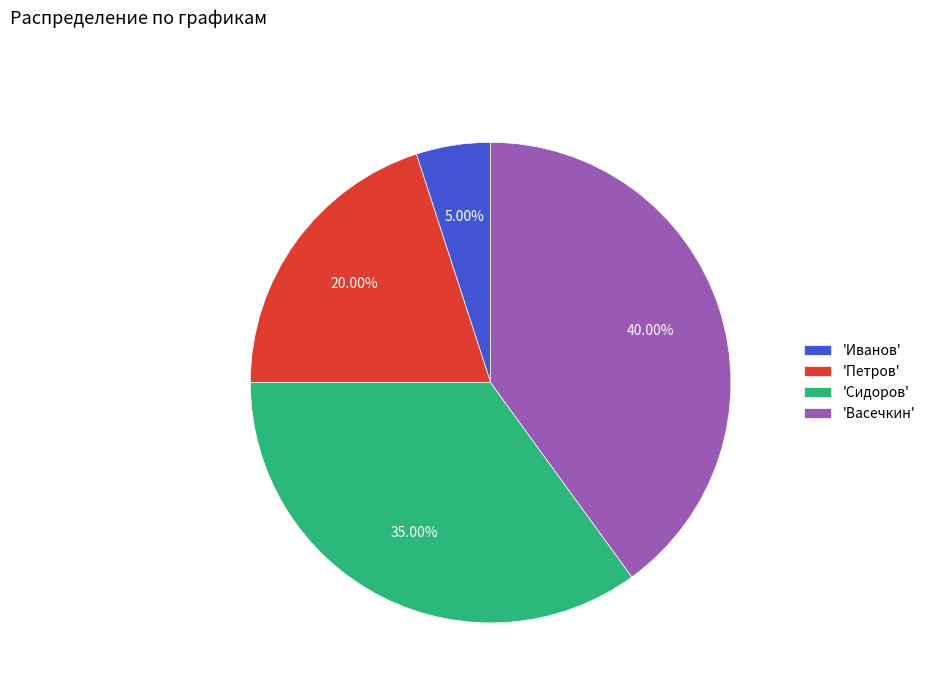

Do 'Иванов' and 'Васечкин' together represent more than half of the pie?

No